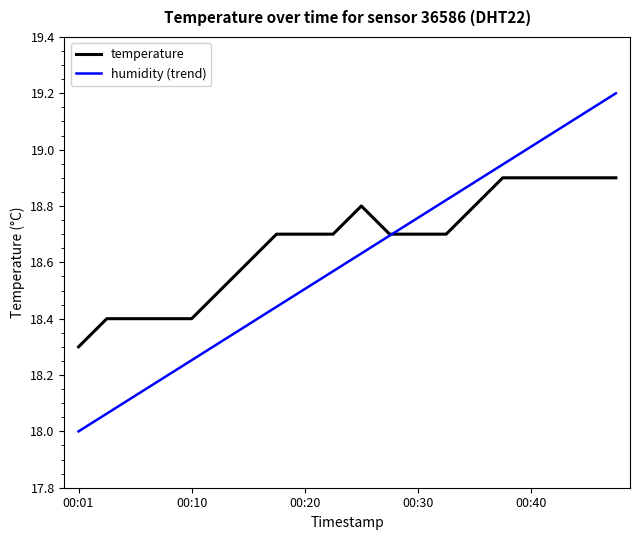

Which series has the largest range (max minus min)?

humidity (trend)